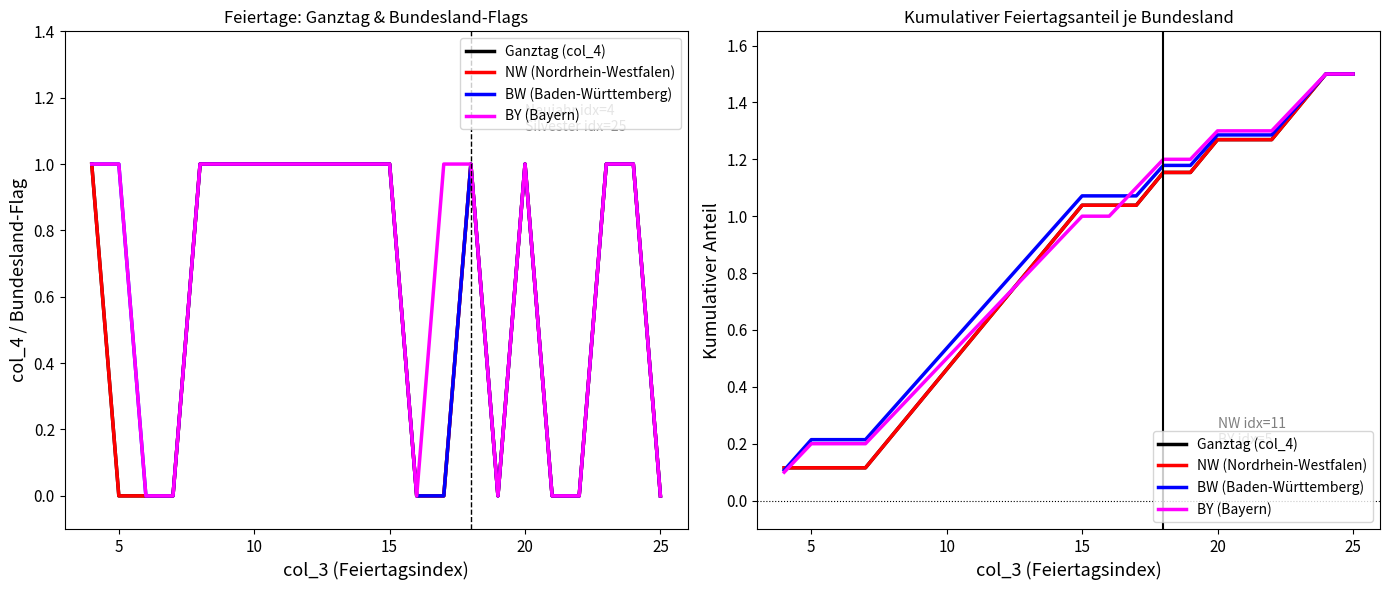

What is the value of the NW (Nordrhein-Westfalen) point at the 4th from the left?

0.1